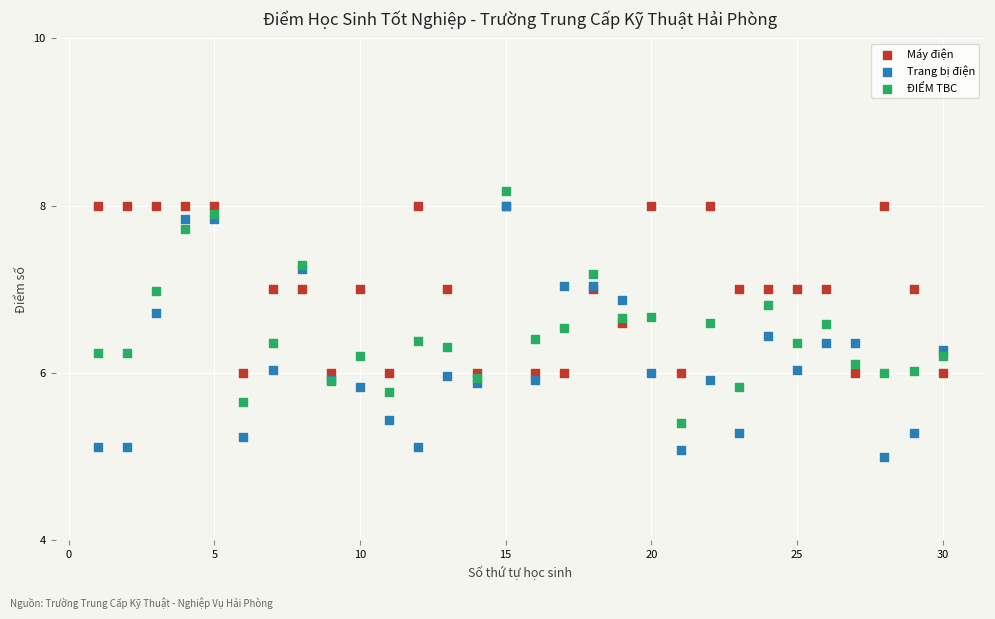

Which series contains the lowest Y value?

Trang bị điện